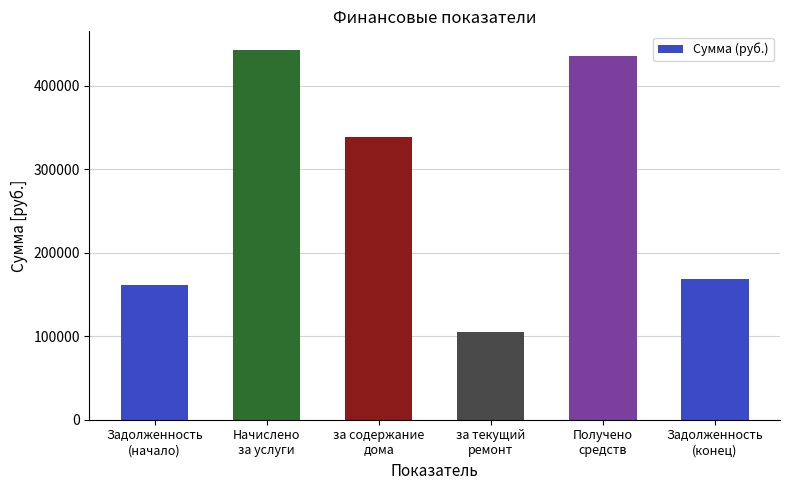

How many data points are less than 338283?

3